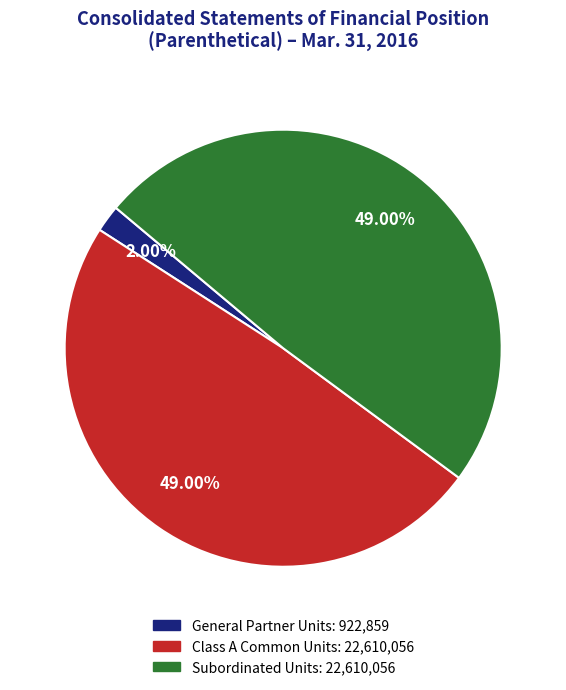

To the nearest percent, what is the average slice percentage?

33%